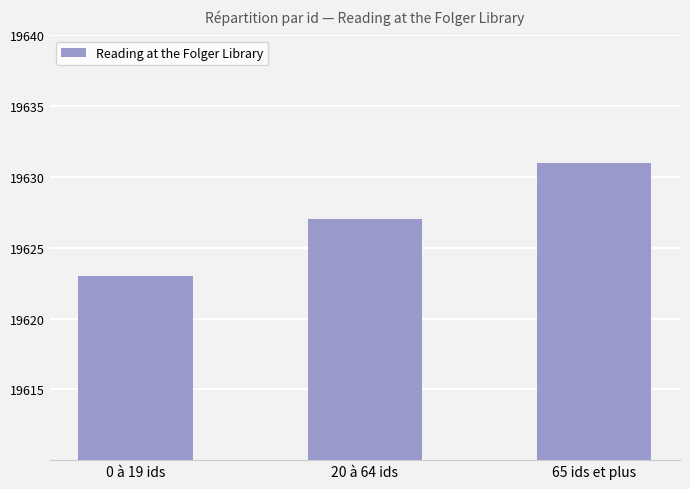

What is the sum of all values?

58881